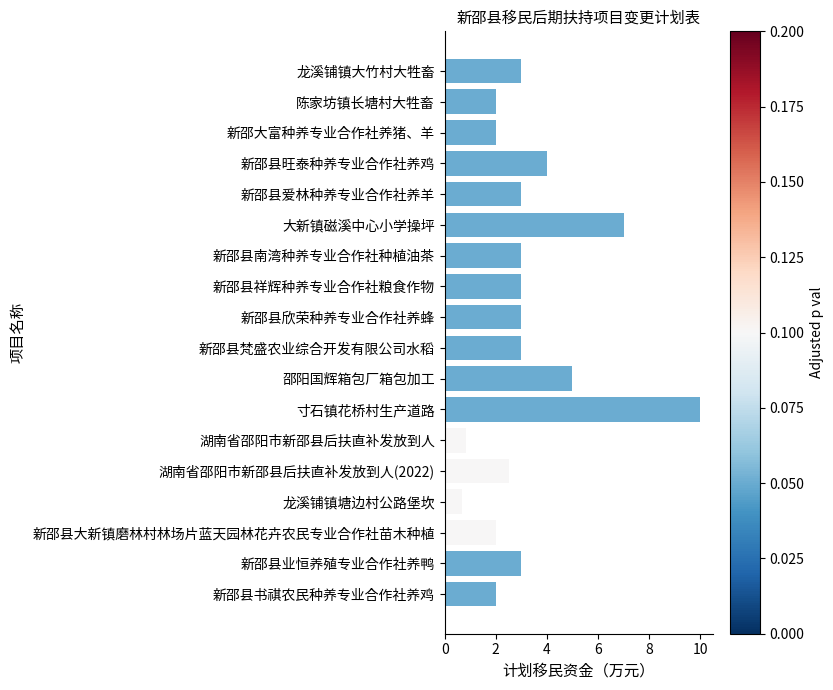

Which has a higher value, 新邵县旺泰种养专业合作社养鸡 or 新邵县欣荣种养专业合作社养蜂?

新邵县旺泰种养专业合作社养鸡